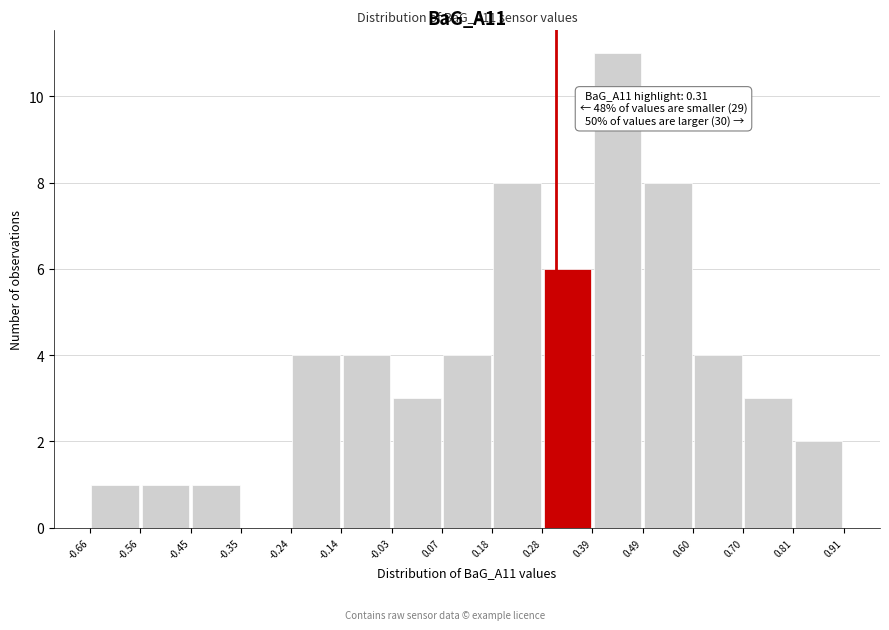

Over which range of the x-axis is the bar tallest?

0.39 to 0.49